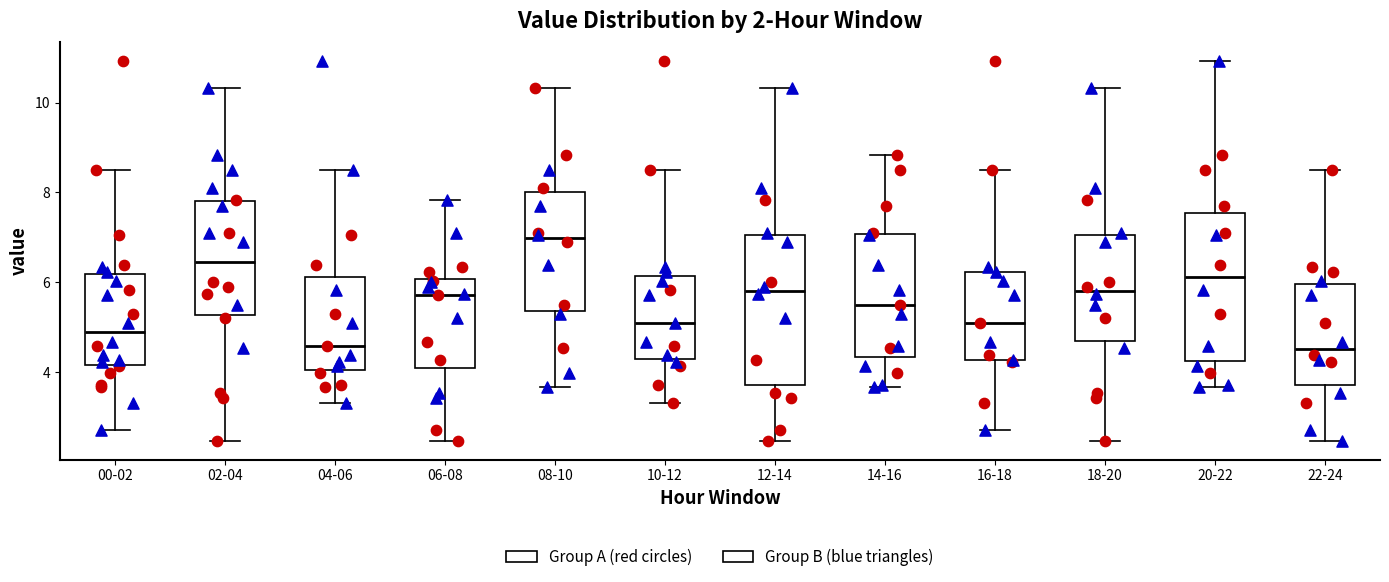

Reading left to right, read every box against the y-axis: the position of its median line, the range the box covers, and the ends of its whiskers. The values are not printed on the chart, so give them approximately, as read against the axis.

00-02: median 4.8, box 4.2 to 6.2, whiskers 2.8 to 8.6
02-04: median 6.4, box 5.2 to 7.8, whiskers 2.4 to 10.4
04-06: median 4.6, box 4.0 to 6.2, whiskers 3.4 to 8.6
06-08: median 5.8, box 4.0 to 6.0, whiskers 2.4 to 7.8
08-10: median 7.0, box 5.4 to 8.0, whiskers 3.6 to 10.4
10-12: median 5.2, box 4.4 to 6.2, whiskers 3.4 to 8.6
12-14: median 5.8, box 3.8 to 7.0, whiskers 2.4 to 10.4
14-16: median 5.6, box 4.4 to 7.0, whiskers 3.6 to 8.8
16-18: median 5.2, box 4.2 to 6.2, whiskers 2.8 to 8.6
18-20: median 5.8, box 4.6 to 7.0, whiskers 2.4 to 10.4
20-22: median 6.2, box 4.2 to 7.6, whiskers 3.6 to 11.0
22-24: median 4.6, box 3.8 to 6.0, whiskers 2.4 to 8.6